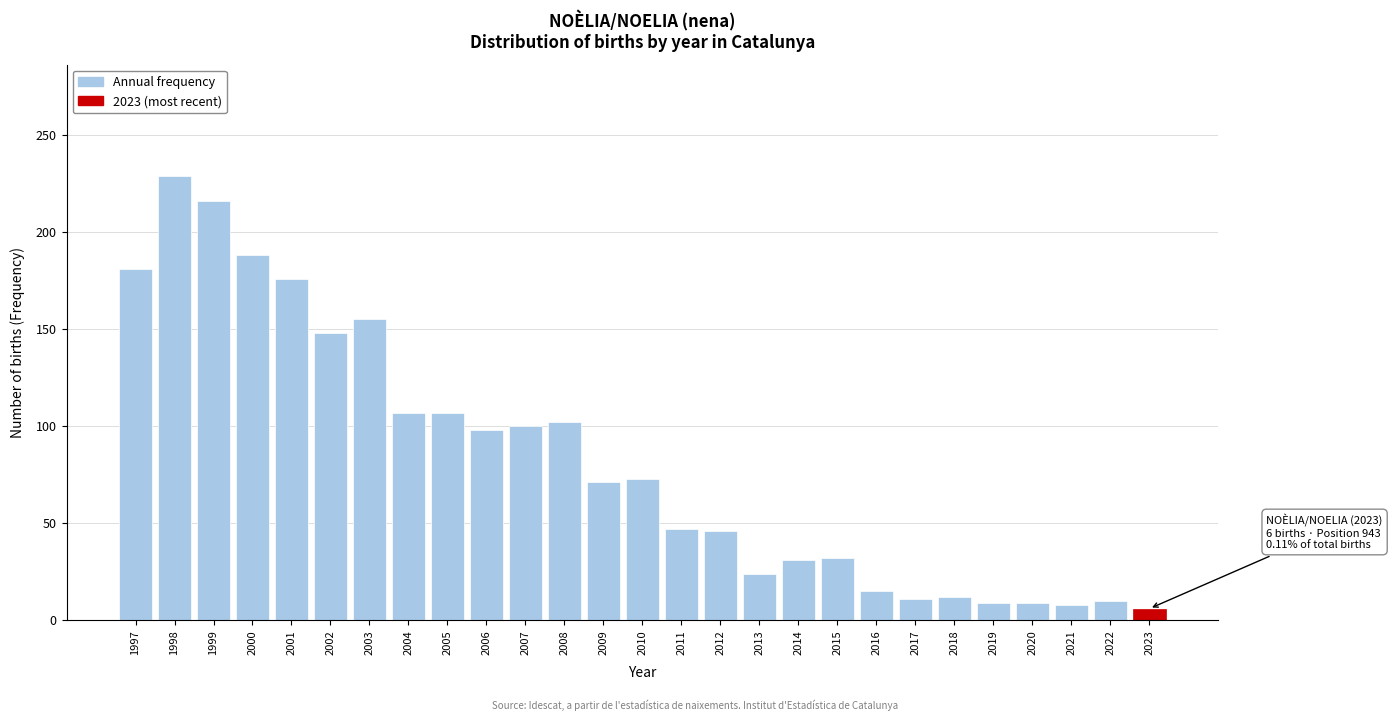

The value at 2019 is 9. True or false?

True